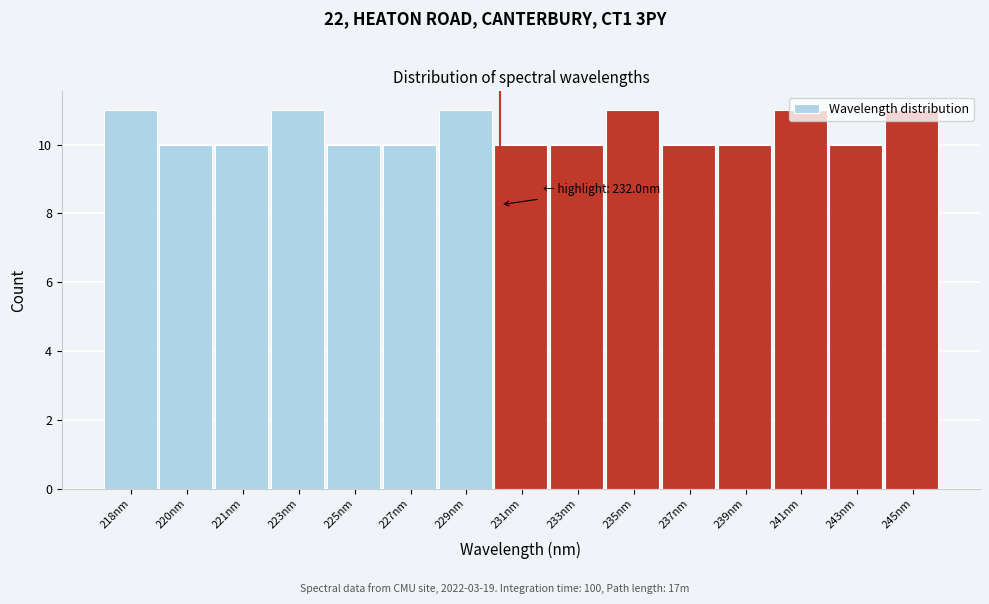

What is the ratio of the value at 233nm to the value at 220nm?

1.0